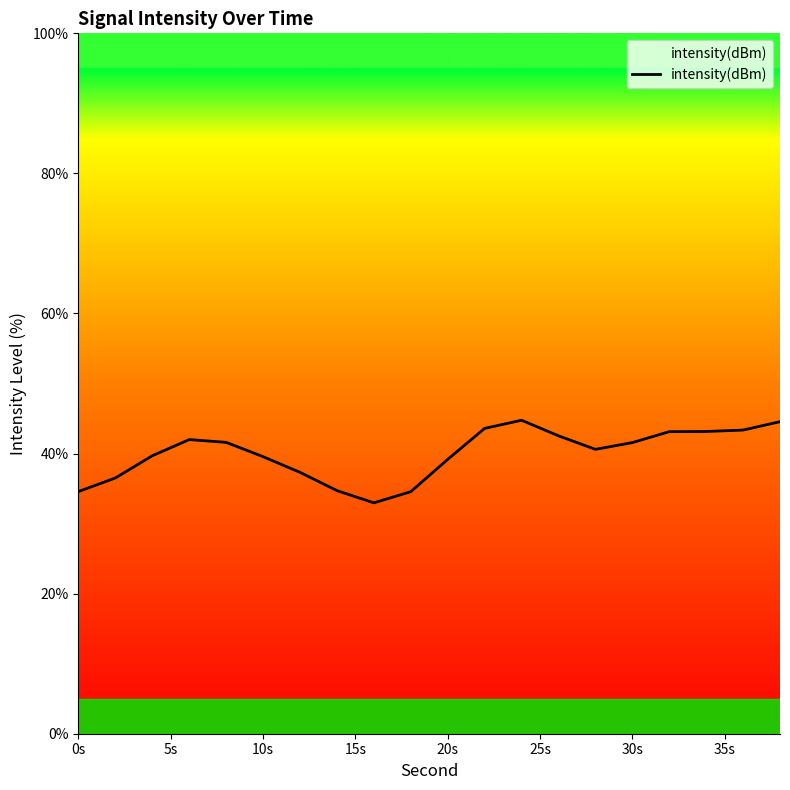

What is the smallest value displayed?

33.0